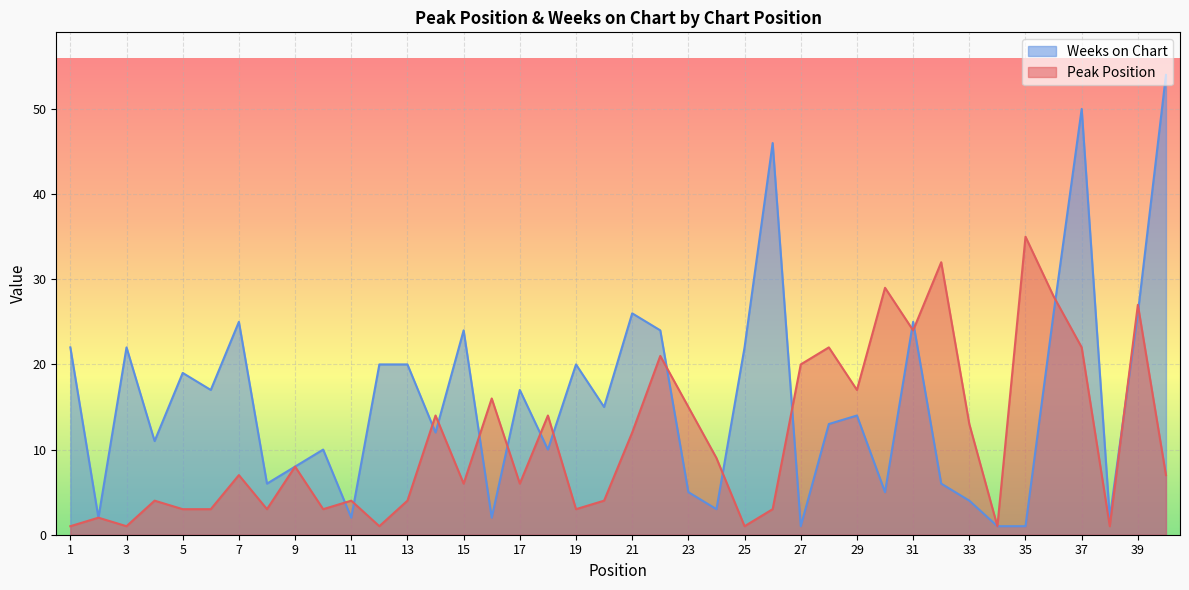

After their last crossing, which series has the higher values: Peak Position or Weeks on Chart?

Weeks on Chart